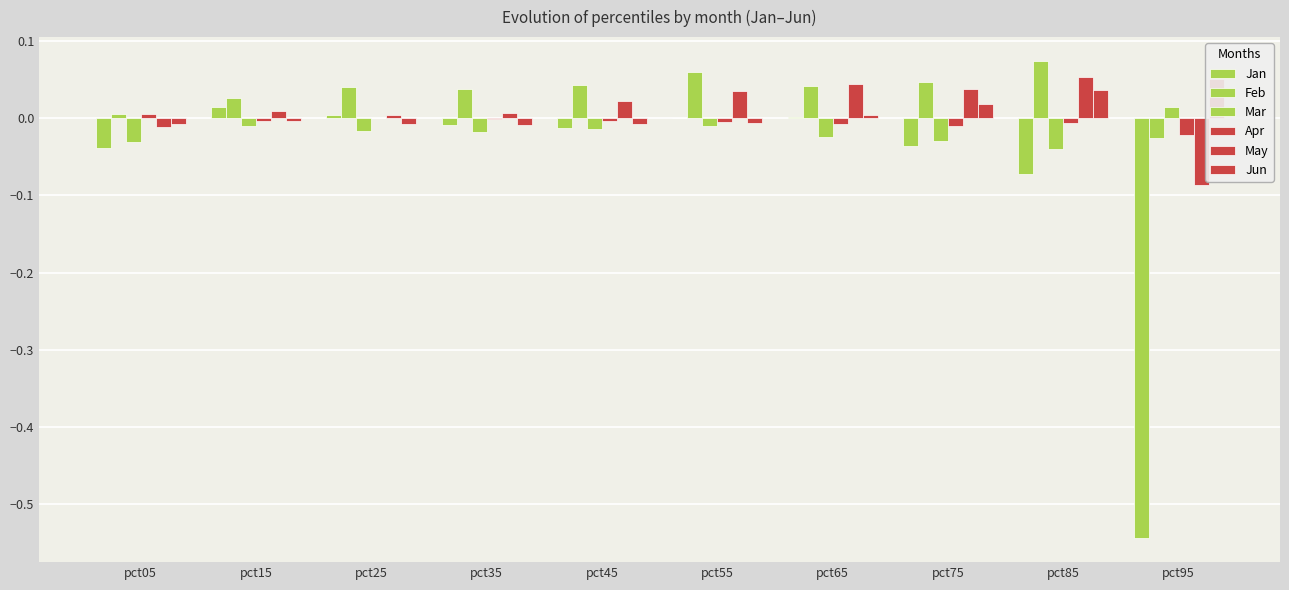

The value of Mar at pct65 is -0.0. True or false?

True